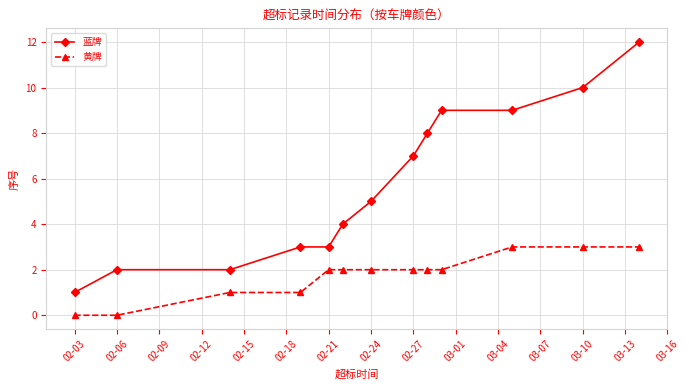

What are all the series names shown in the legend?

蓝牌, 黄牌